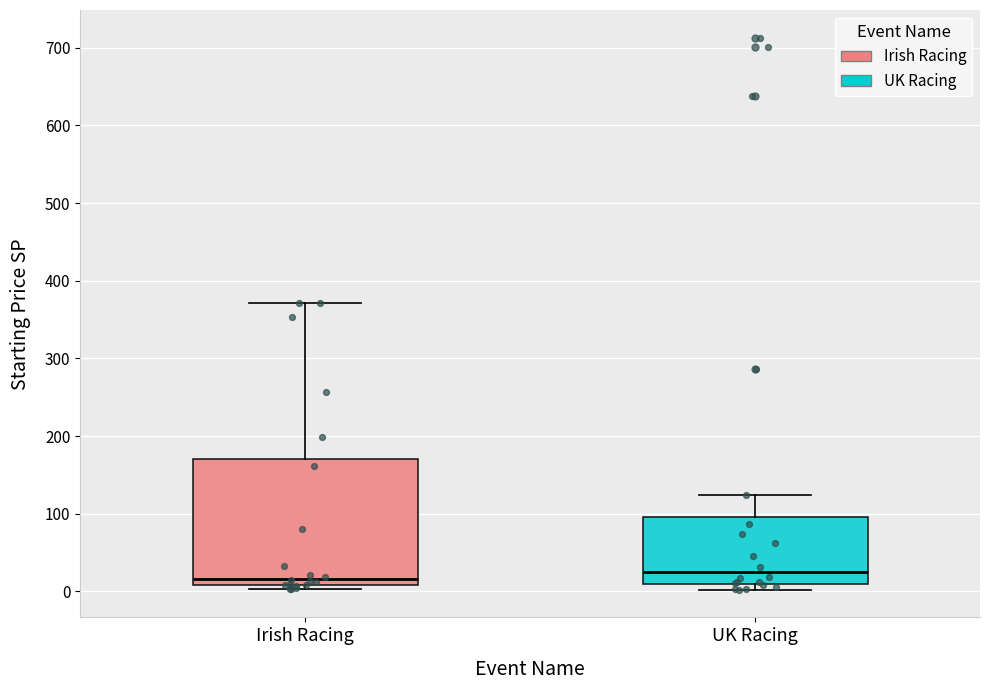

Reading left to right, transcribe this box plot: for each box, give where its median line is, the range the box spans, and where its two whiskers end, as read against the y-axis. The values are not printed on the chart, so give them approximately, as read against the axis.

Irish Racing: median 20, box 10 to 170, whiskers 0 to 370
UK Racing: median 20, box 10 to 100, whiskers 0 to 120